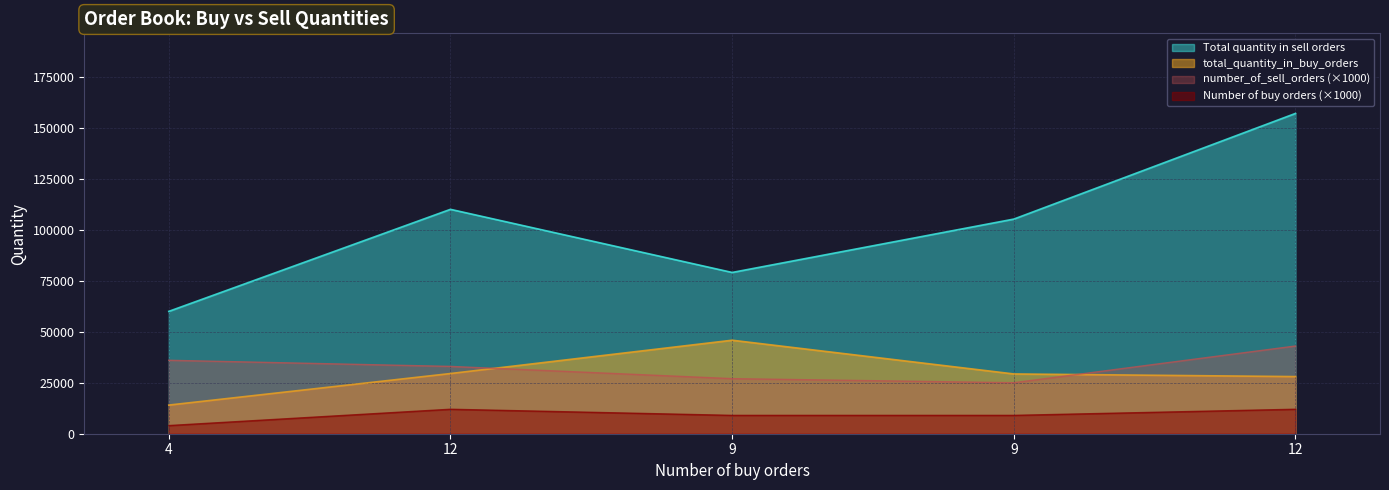

Is the value of Number of buy orders_raw at 12 greater than the value of Total quantity in sell orders at 9?

No